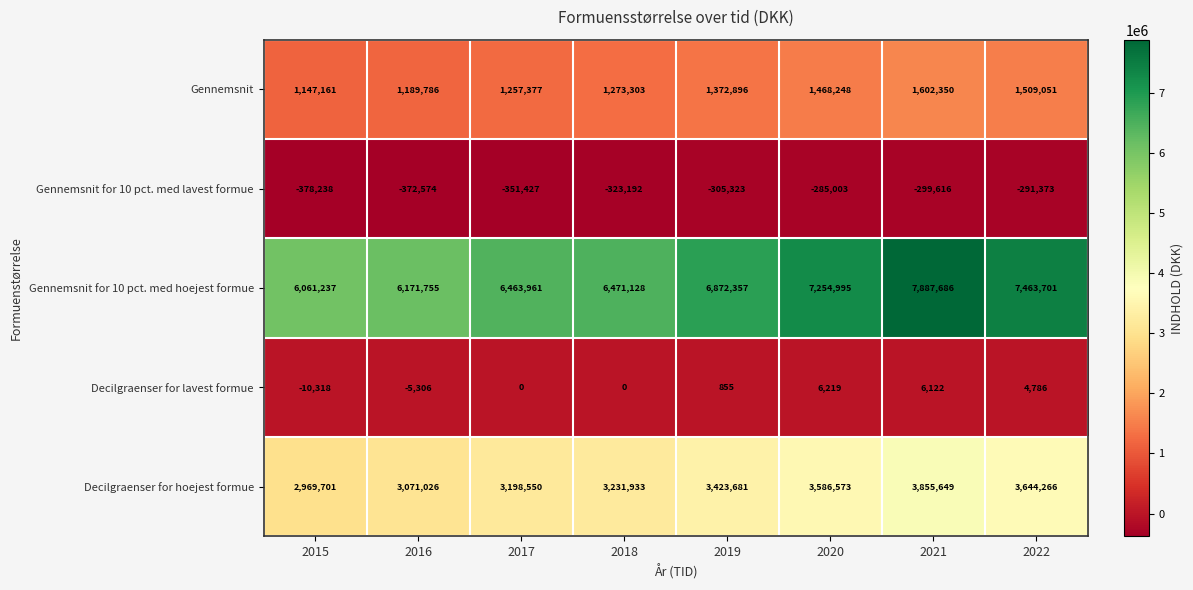

Is the value of Gennemsnit for 10 pct. med hoejest formue at 2017 greater than the value of Decilgraenser for hoejest formue at 2016?

Yes